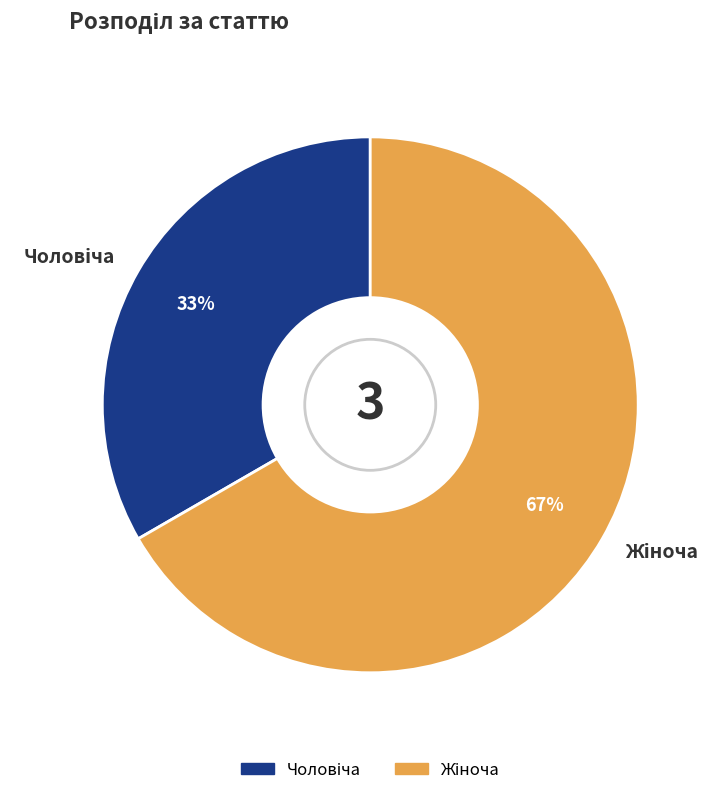

Is there any slice that represents more than half of the pie?

Yes